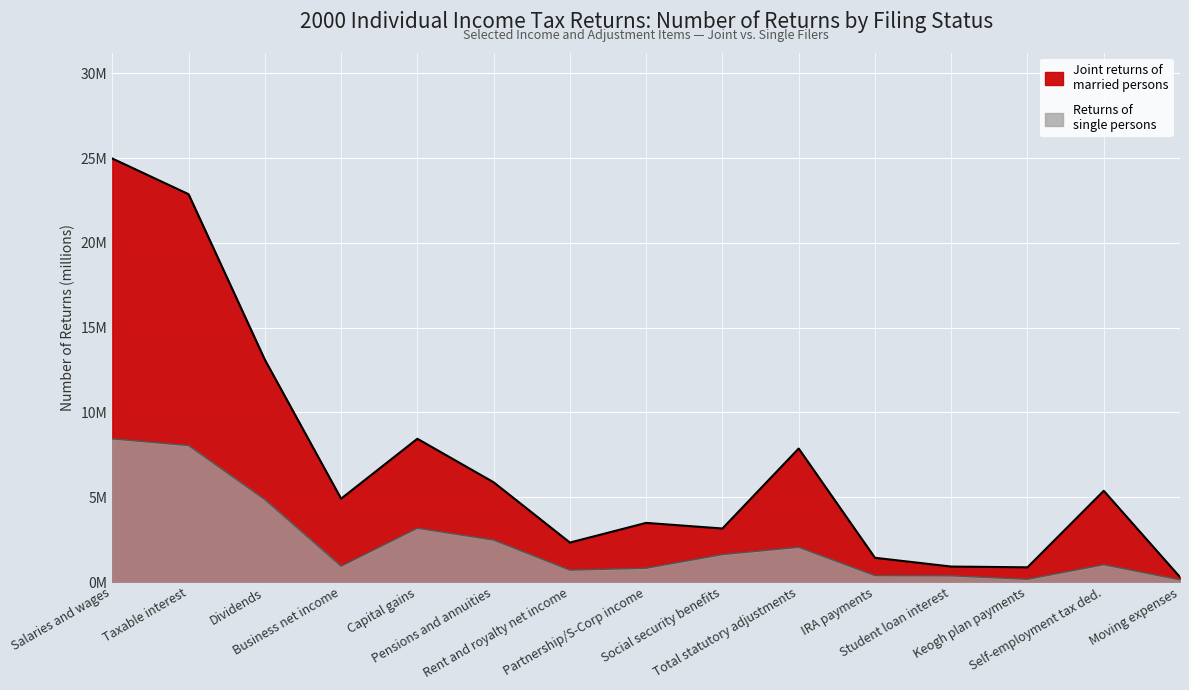

How many interior local peaks does the joint_returns series have?

4